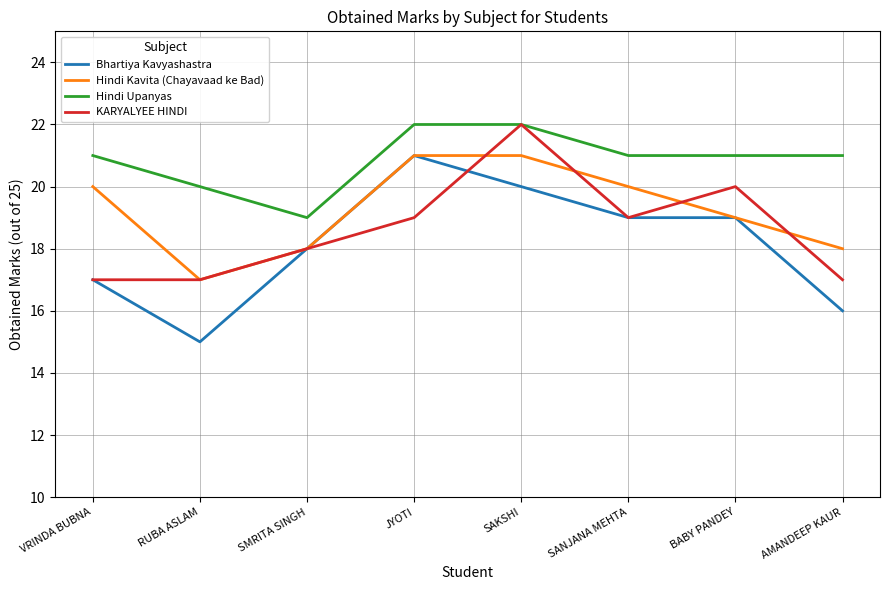

Reading left to right, what are all the values shown in this chart?

Bhartiya Kavyashastra: 17	15	18	21	20	19	19	16
Hindi Kavita (Chayavaad ke Bad): 20	17	18	21	21	20	19	18
Hindi Upanyas: 21	20	19	22	22	21	21	21
KARYALYEE HINDI: 17	17	18	19	22	19	20	17